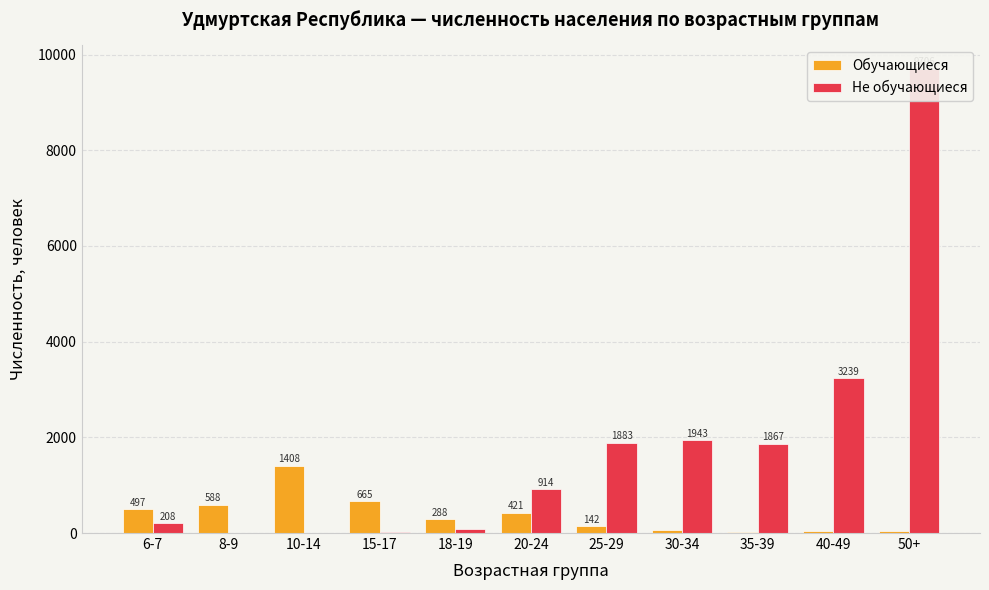

What is the label of the 5th bar from the right?

25-29